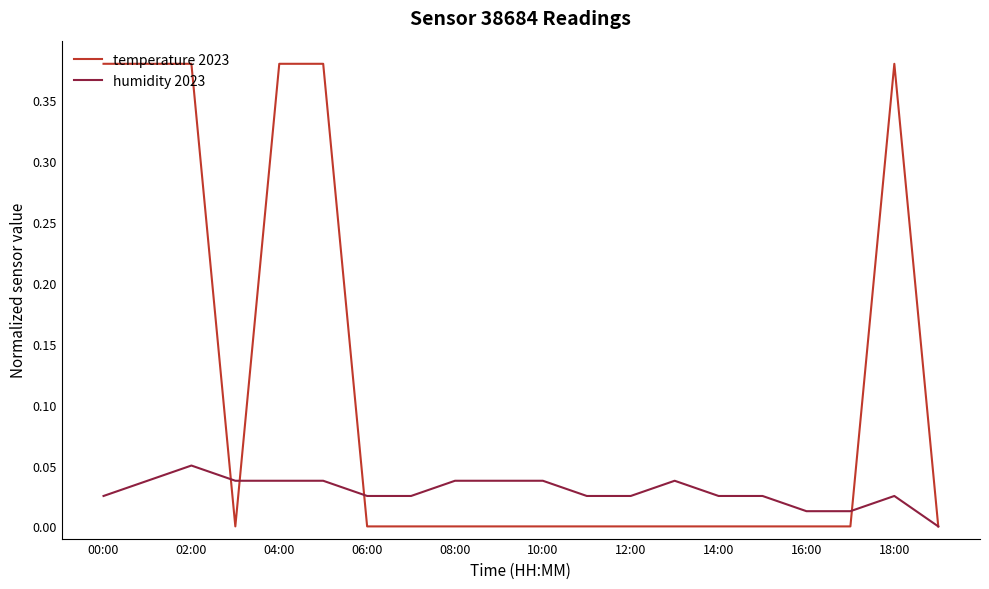

Rank the series by their maximum value, from lowest to highest.

humidity 2023, temperature 2023